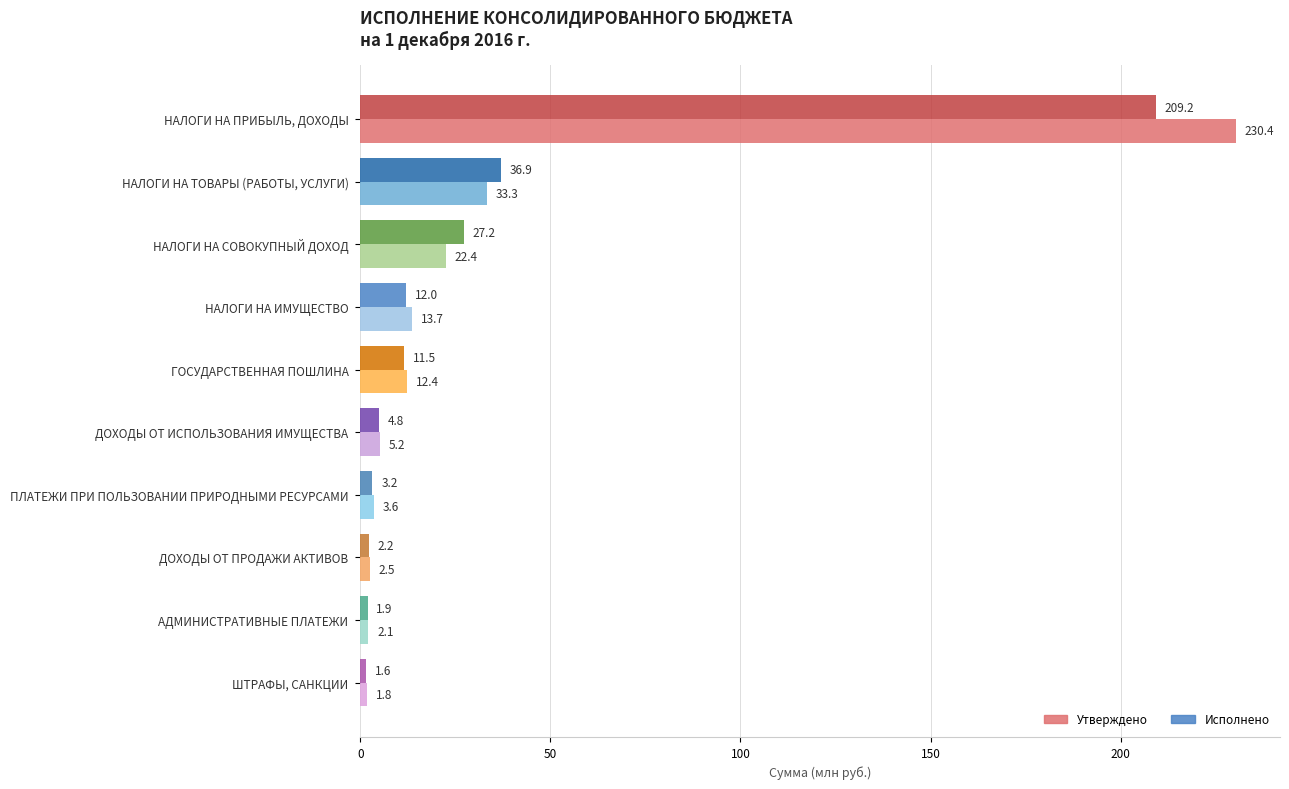

What is the difference between the maximum and second lowest values in the Исполнено series?

207.3